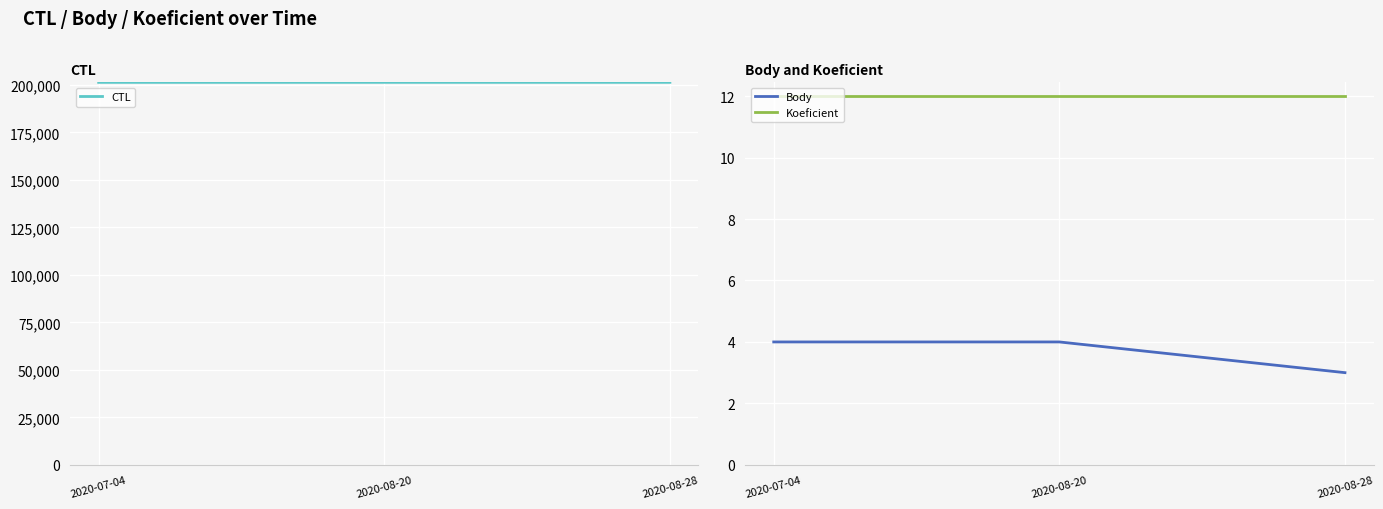

Count the number of data series in this chart.

3